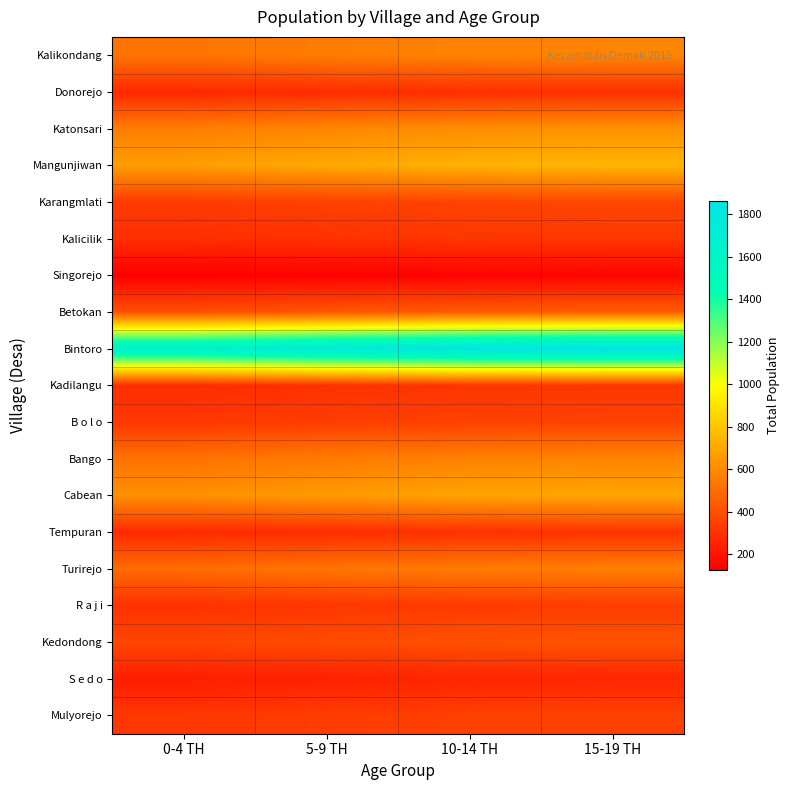

Which category has the lowest value across all series?

0-4 TH